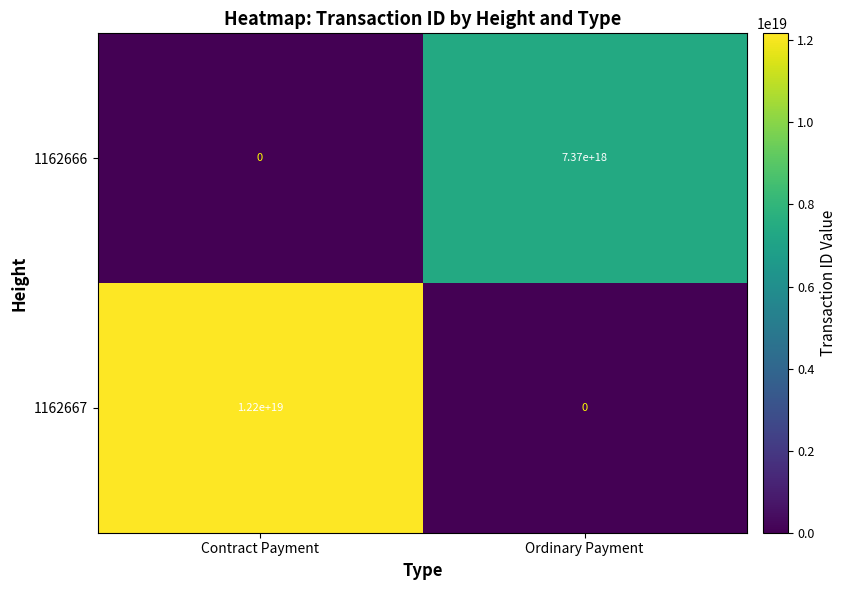

List the series in order of their peak value, lowest first.

1162666, 1162667